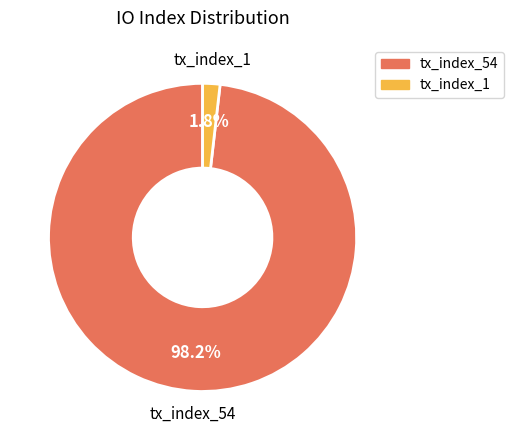

Does tx_index_1 account for over 50% of the chart?

No